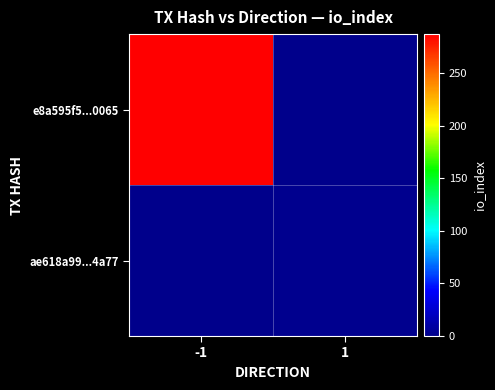

Which series has the largest total across all categories?

e8a595f5...0065